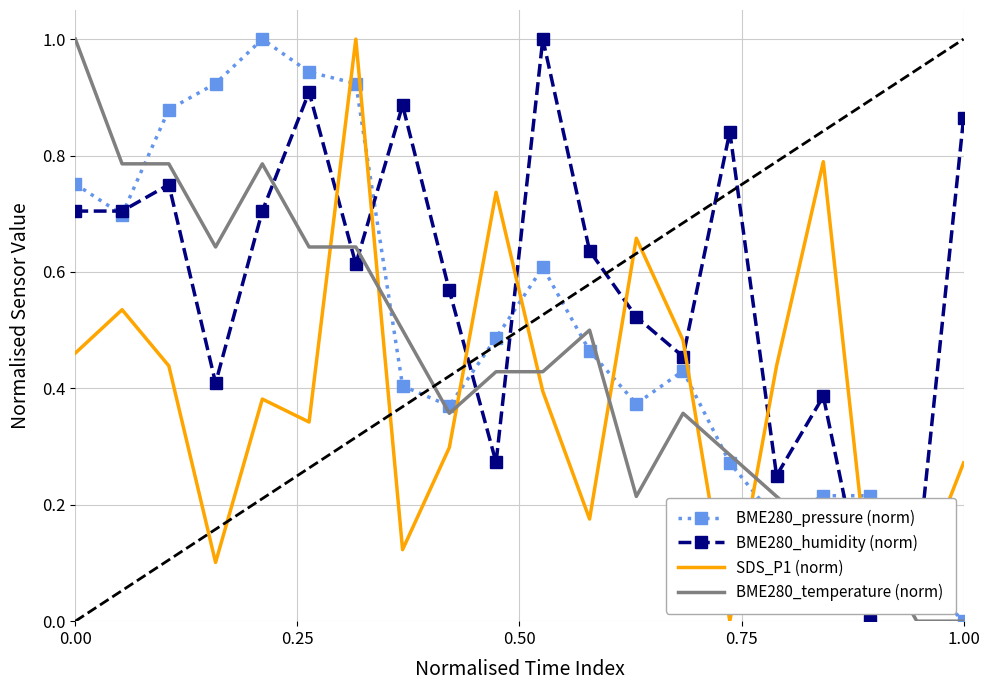

True or false: BME280_pressure (norm) and BME280_humidity (norm) cross at least once.

True